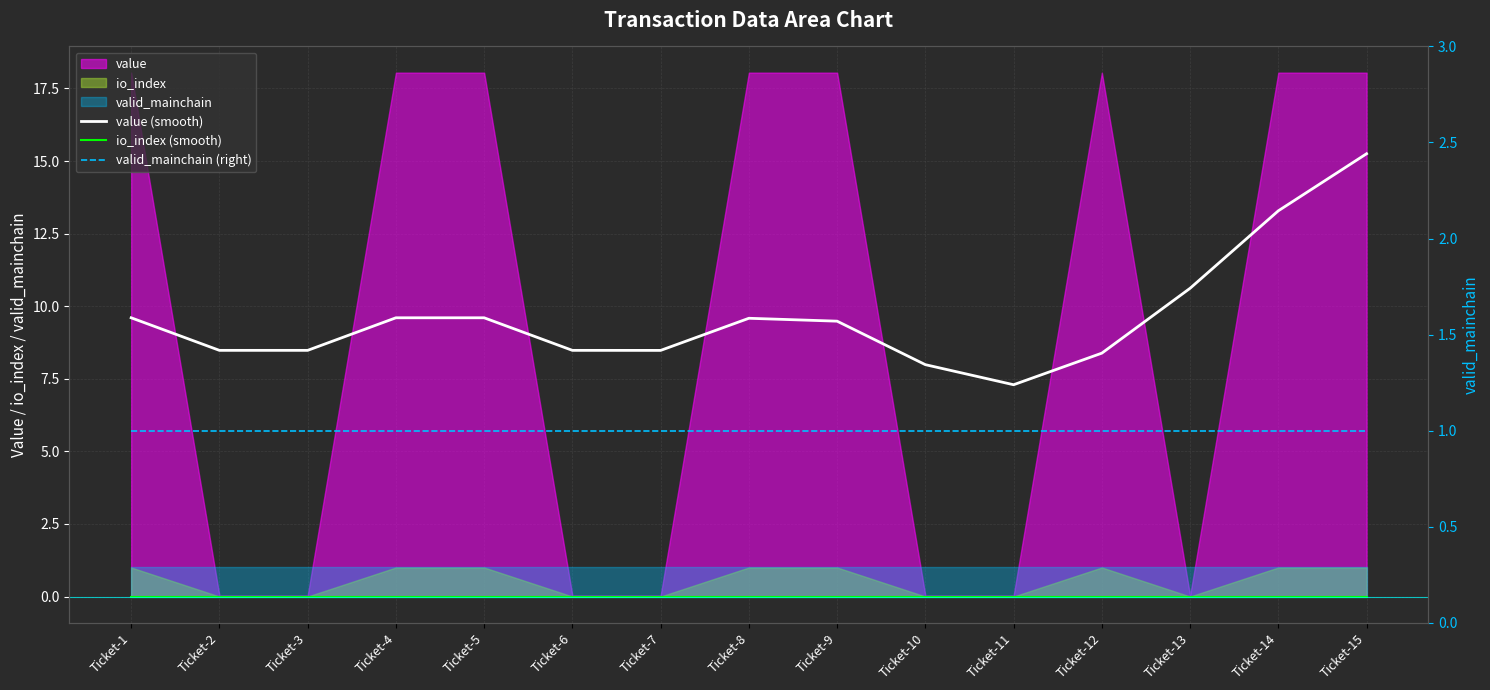

Reading right to left, list all the values displayed in this chart.

value (smooth): 15.3	13.3	10.6	8.4	7.3	8.0	9.5	9.6	8.5	8.5	9.6	9.6	8.5	8.5	9.6
io_index (smooth): 0.0	0.0	0.0	0.0	0.0	0.0	0.0	0.0	0.0	0.0	0.0	0.0	0.0	0.0	0.0
valid_mainchain (right): 1.0	1.0	1.0	1.0	1.0	1.0	1.0	1.0	1.0	1.0	1.0	1.0	1.0	1.0	1.0